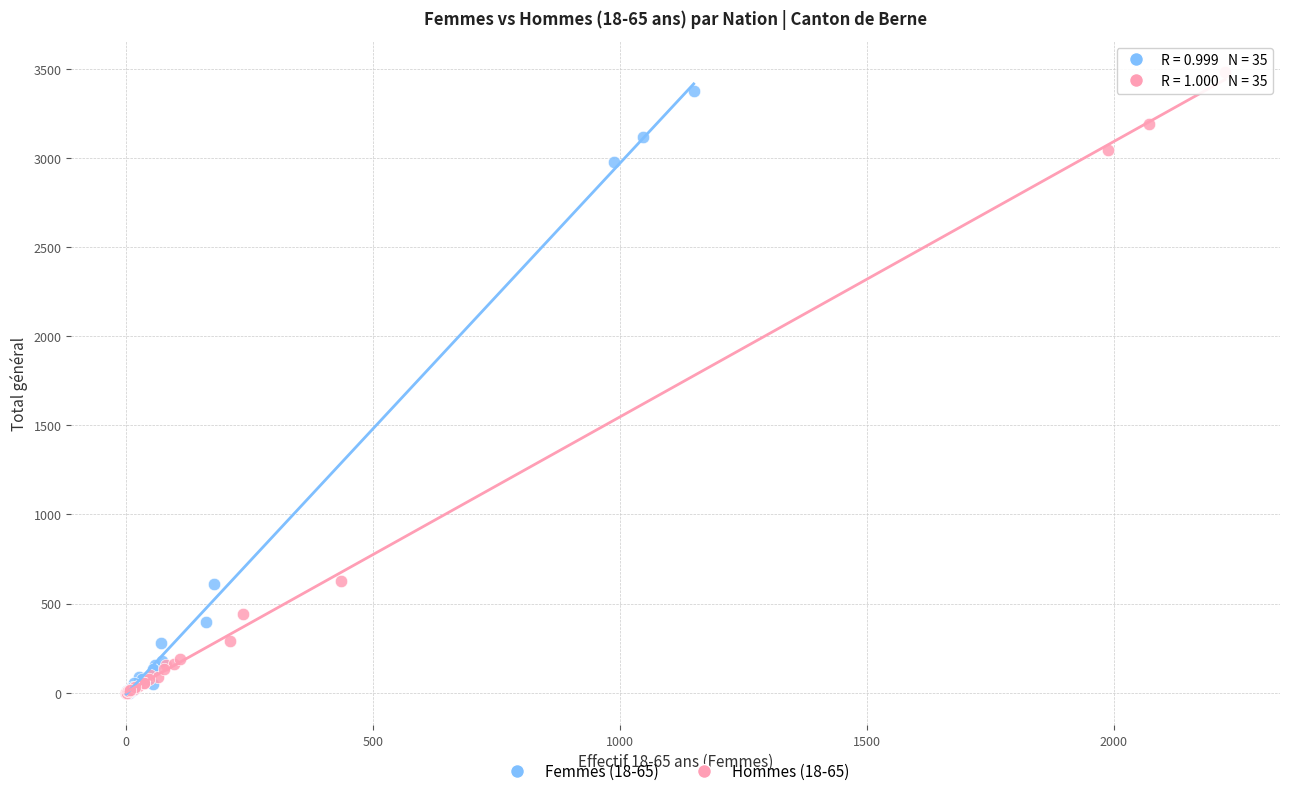

Which series has the largest Y range (max minus min)?

Hommes (18-65)